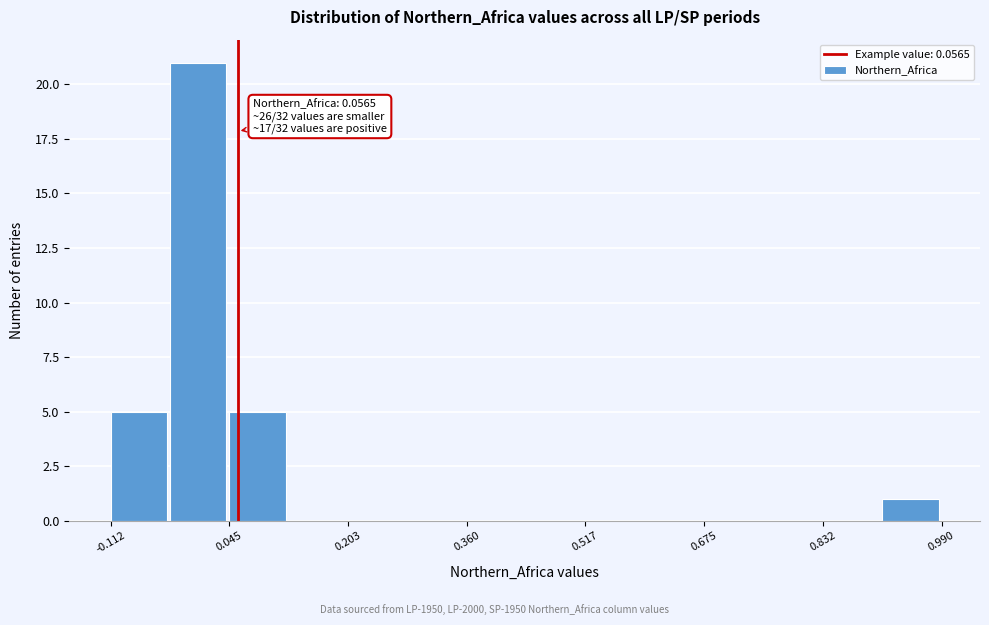

Around what value on the x-axis is the tallest bar? Give the approximate position of its centre, as read against the axis.

0.00